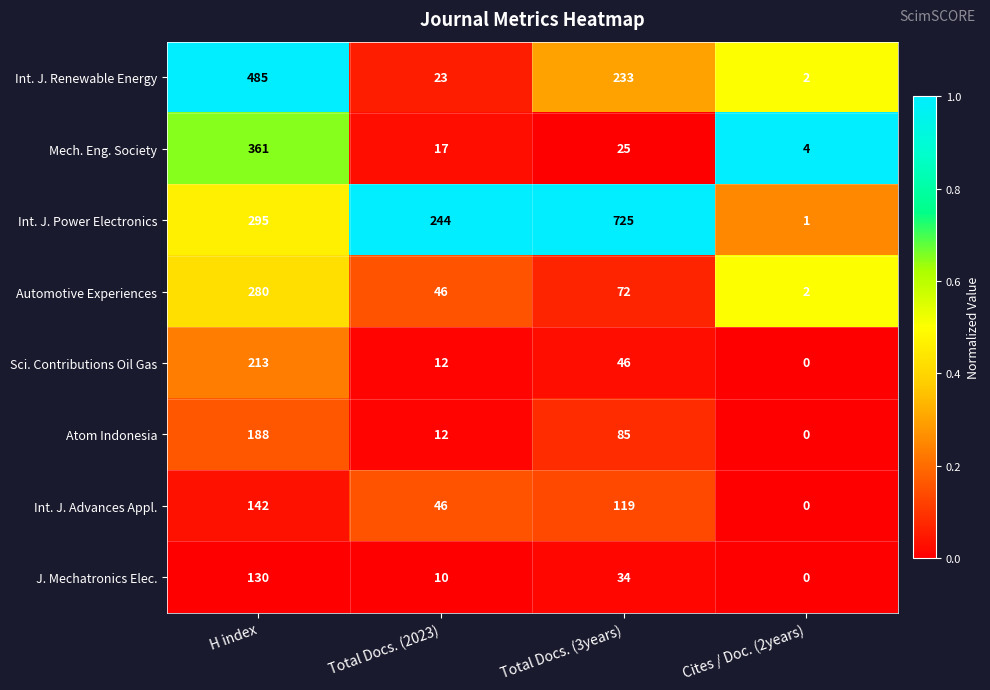

Rank the categories by Int. J. Advances Appl. value from highest to lowest.

H index, Total Docs. (3years), Total Docs. (2023), Cites / Doc. (2years)